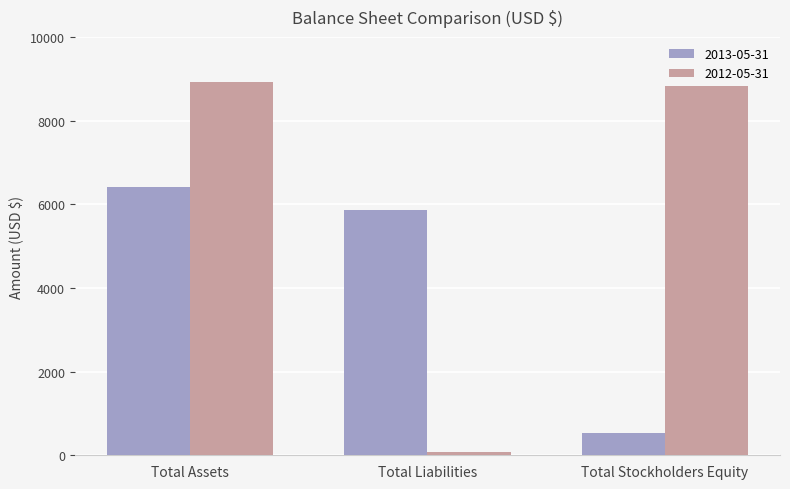

True or false: 2013-05-31 has a value of 542 at Total Stockholders Equity.

True